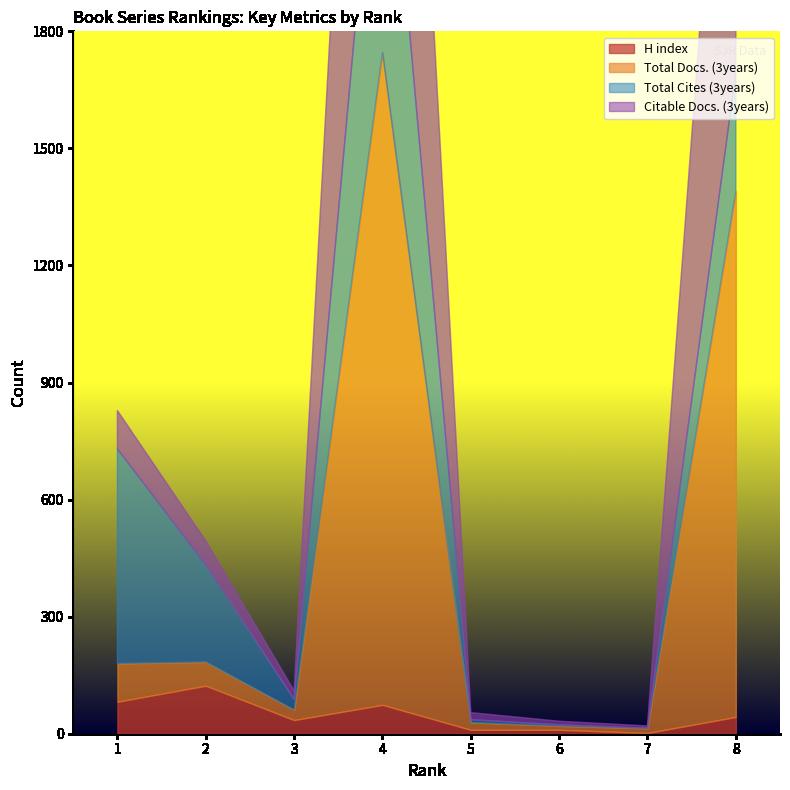

How many values in the Total Cites (3years) series are below 249?

4